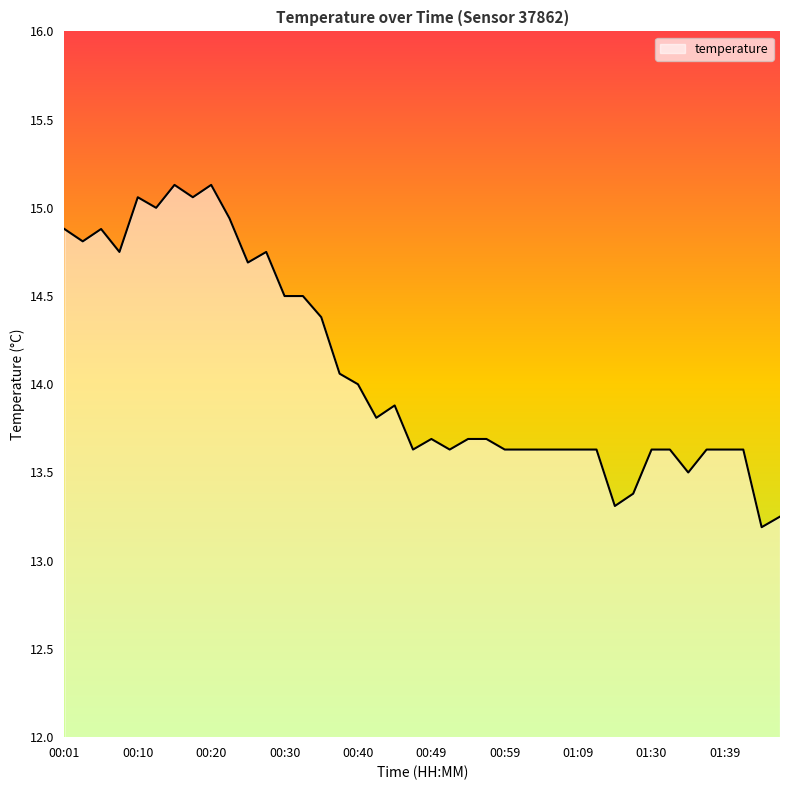

How many lines are shown in the chart?

1